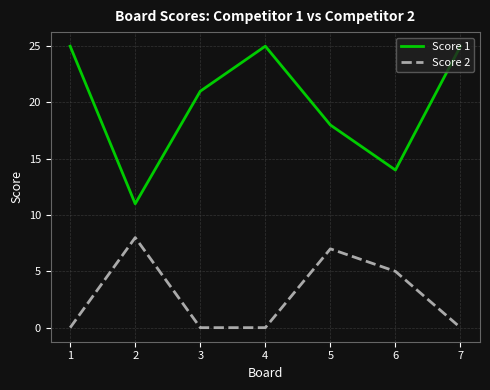

What is the difference between the highest and lowest values at 6?

9